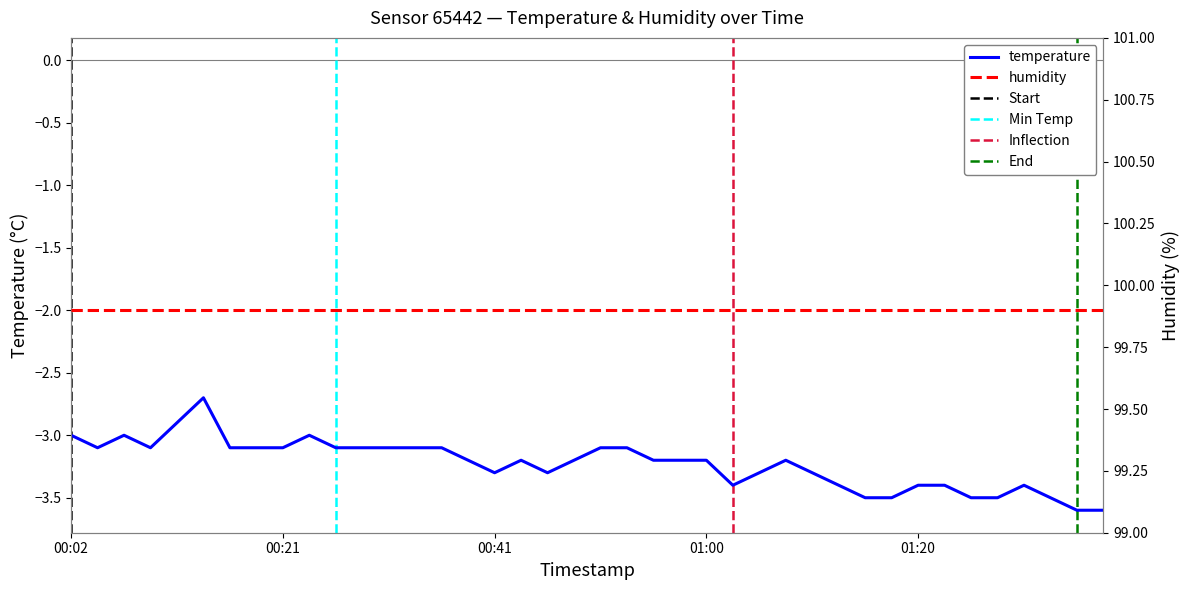

What position from the left is 00:02?

1